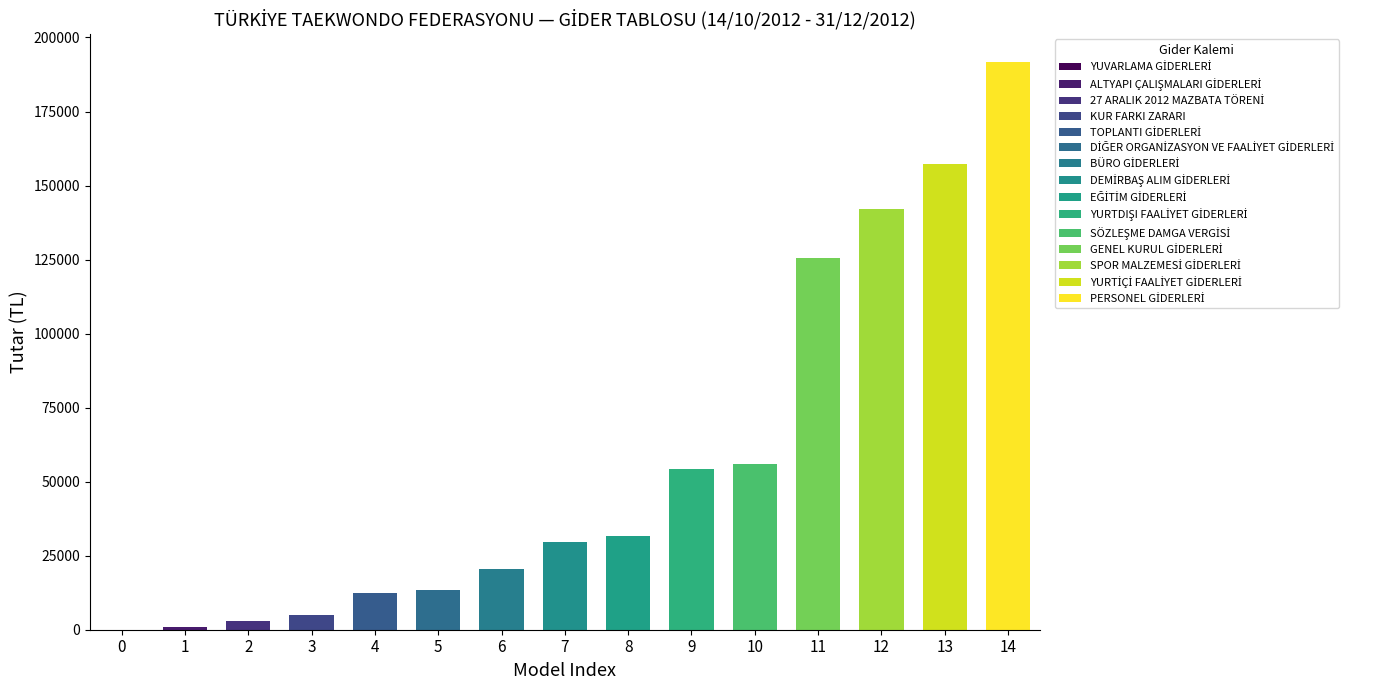

The value at 12 is 82859.7. True or false?

False